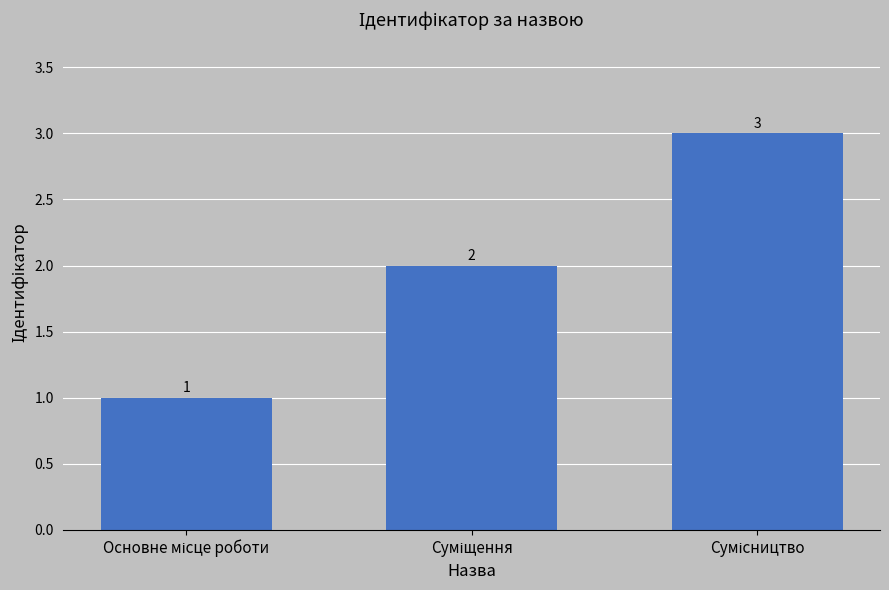

How many values are between 1 and 3?

3